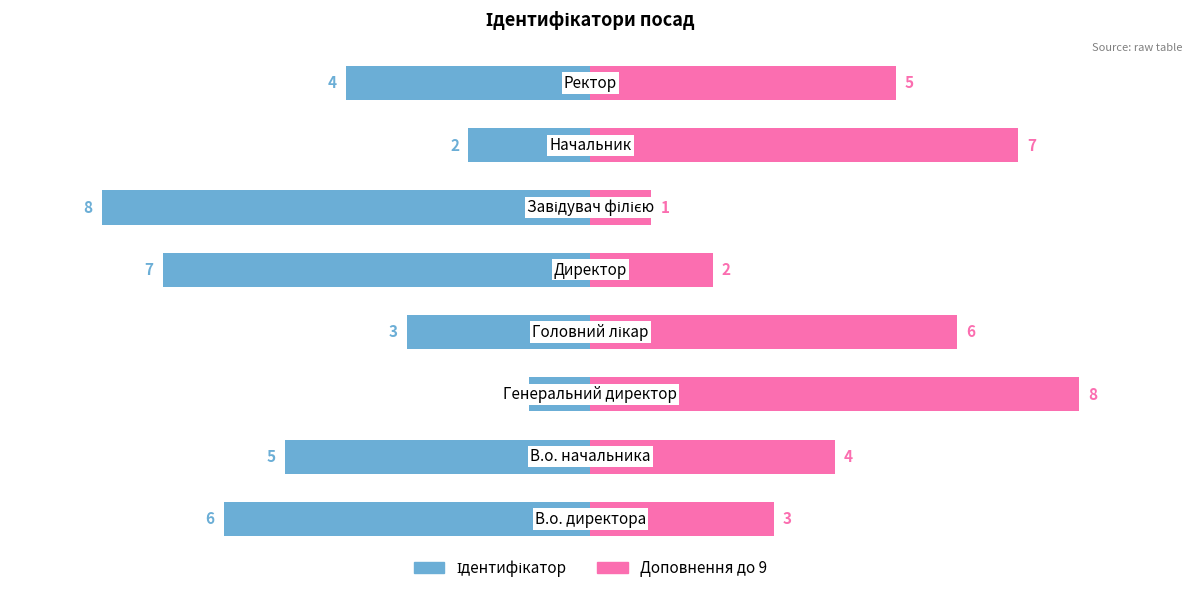

What is the value of the Ідентифікатор bar at the 5th from the left?

-7